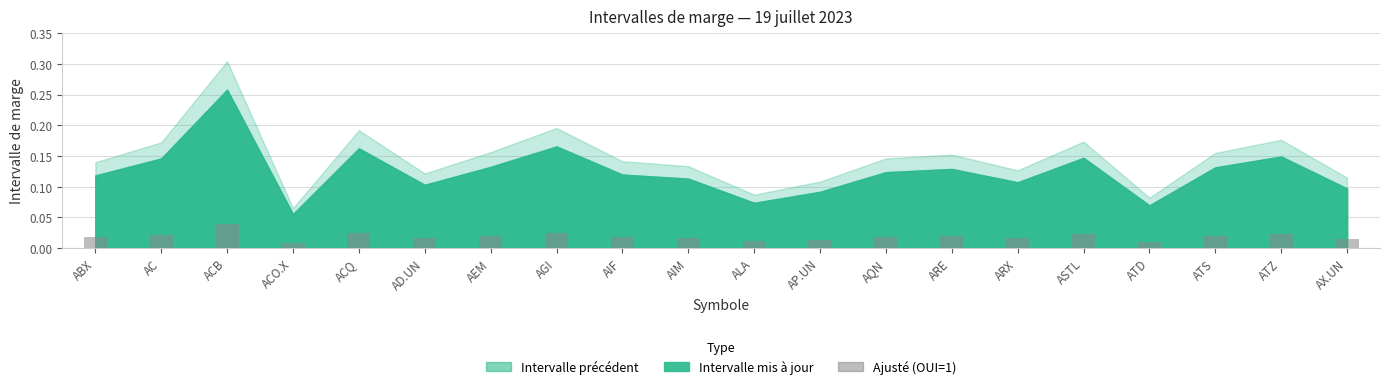

Are the bars horizontal?

No